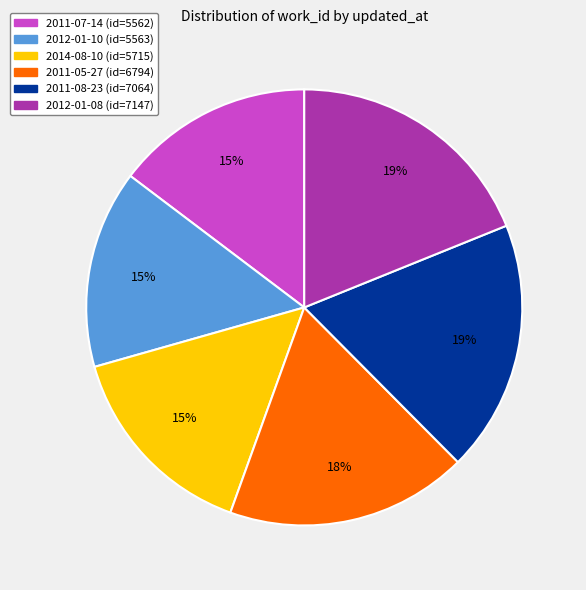

The 2012-01-08 slice represents 13% of the pie. True or false?

False